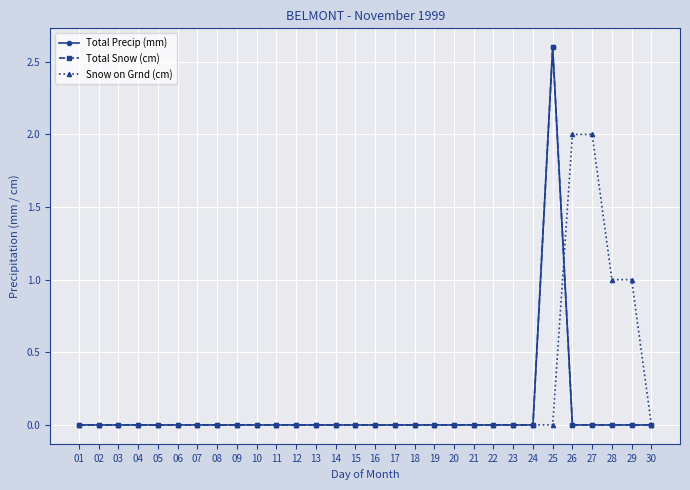

Is this an area chart (filled region under the line)?

No